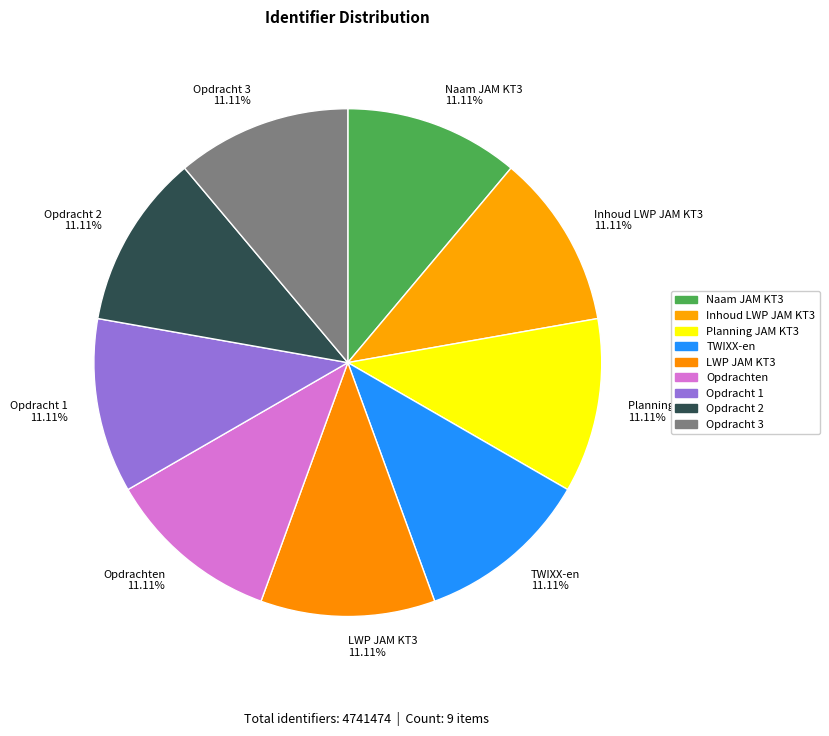

Combined, what portion of the pie is Inhoud LWP JAM KT3 and Opdracht 2?

22.2%